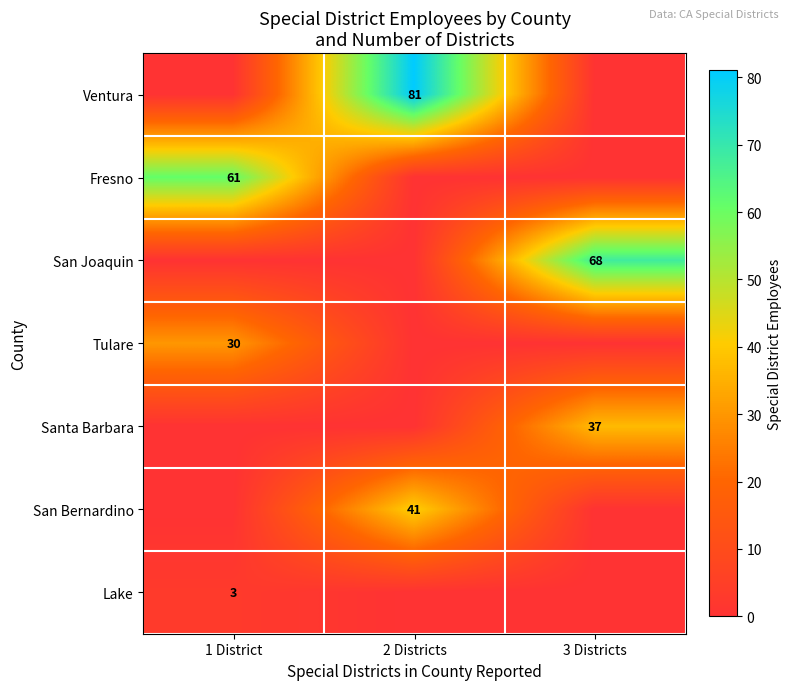

Which has a higher value, 2 Districts or 3 Districts?

2 Districts